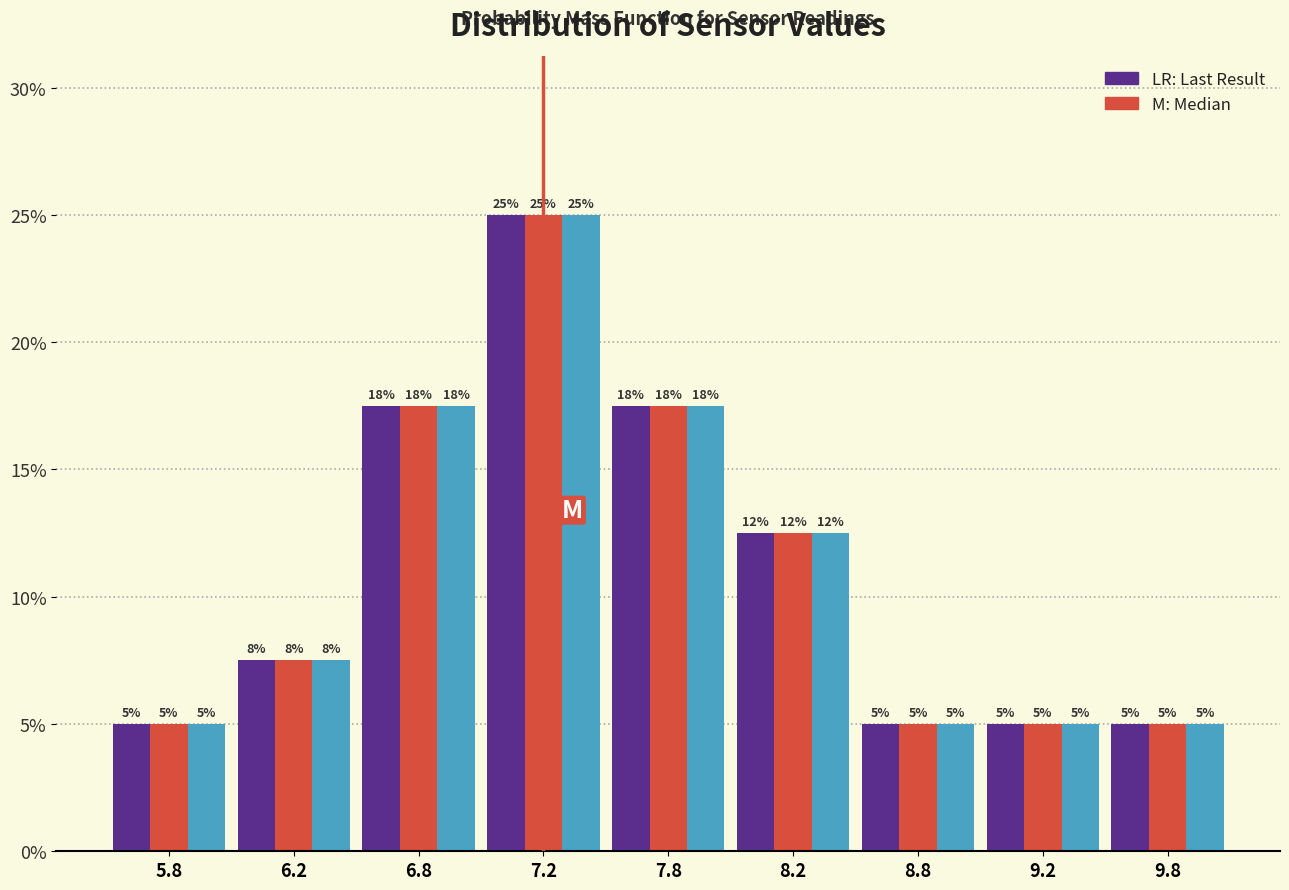

At which category does the chart reach its peak across all series?

7.2